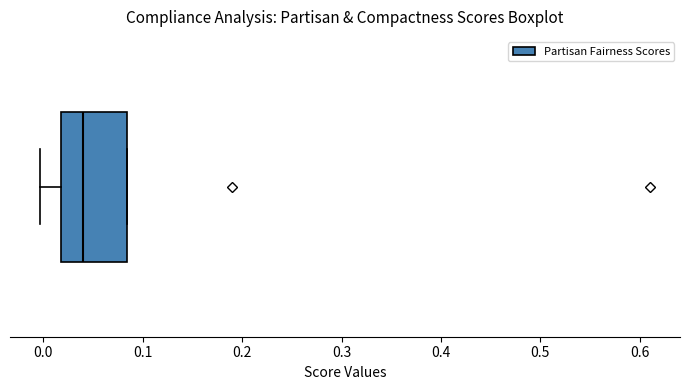

Read this box plot against the x-axis: the position of the median line, the range covered by the box, and the ends of both whiskers. The values are not printed on the chart, so give them approximately, as read against the axis.

median 0.04, box 0.02 to 0.08, whiskers 0.00 to 0.08